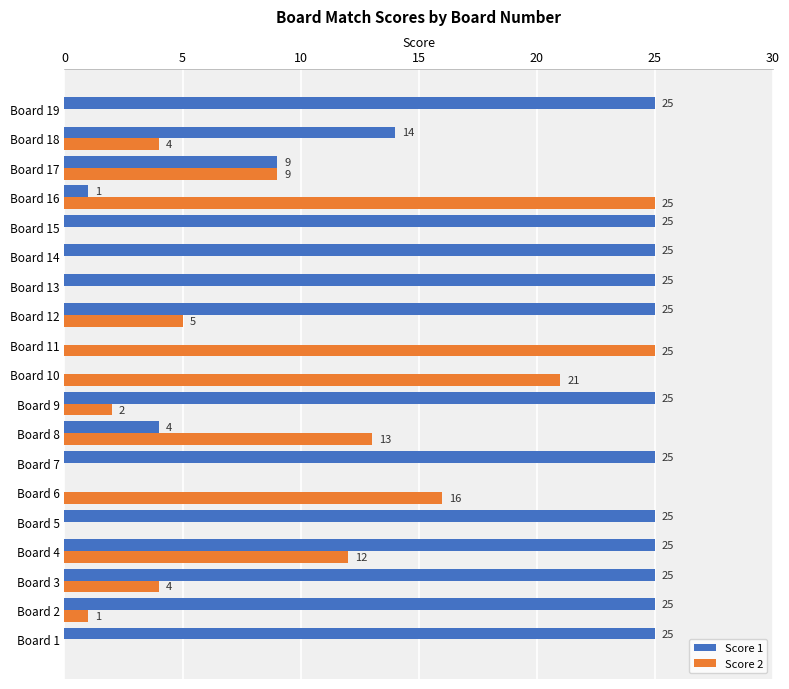

Which series has the largest total across all categories?

Score 1